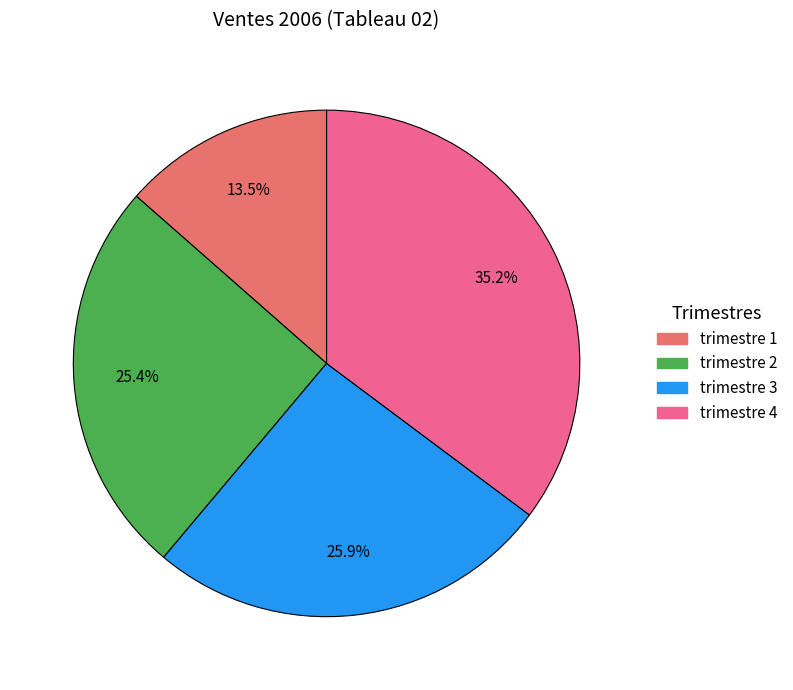

How many segments does this pie chart have?

4